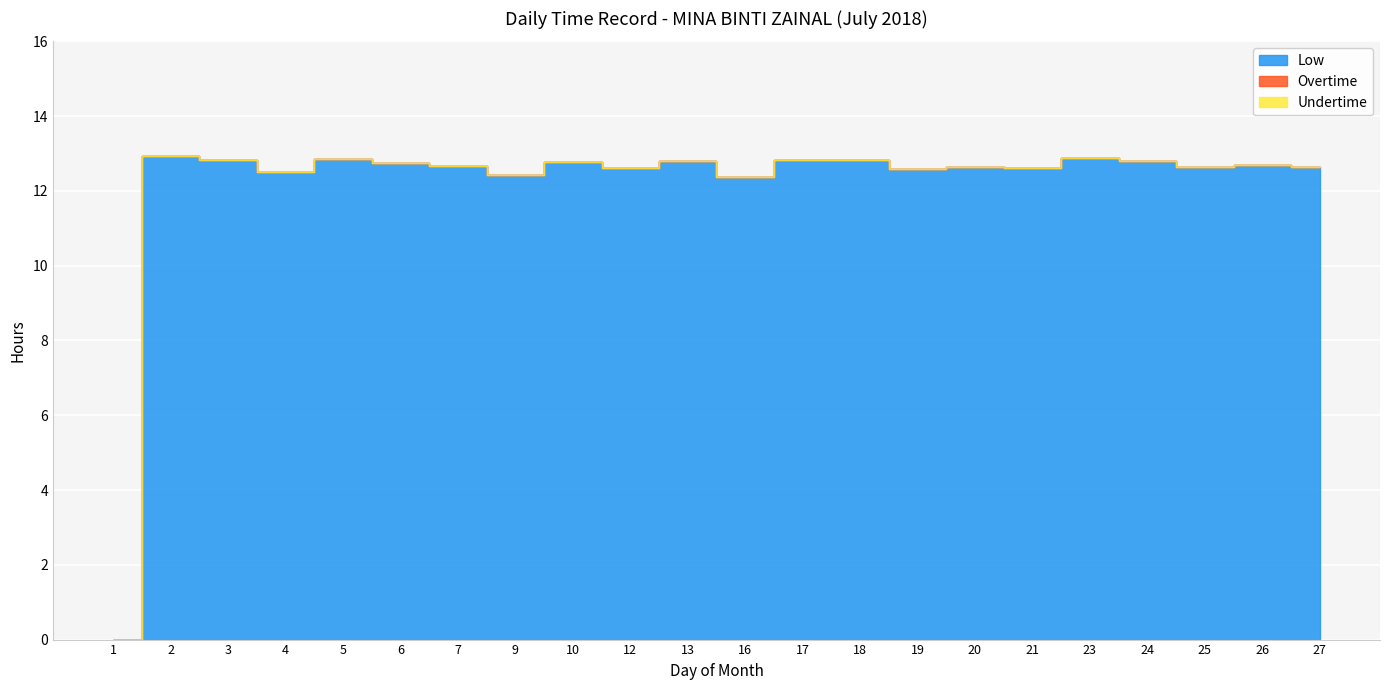

How many data points does each series have?

22